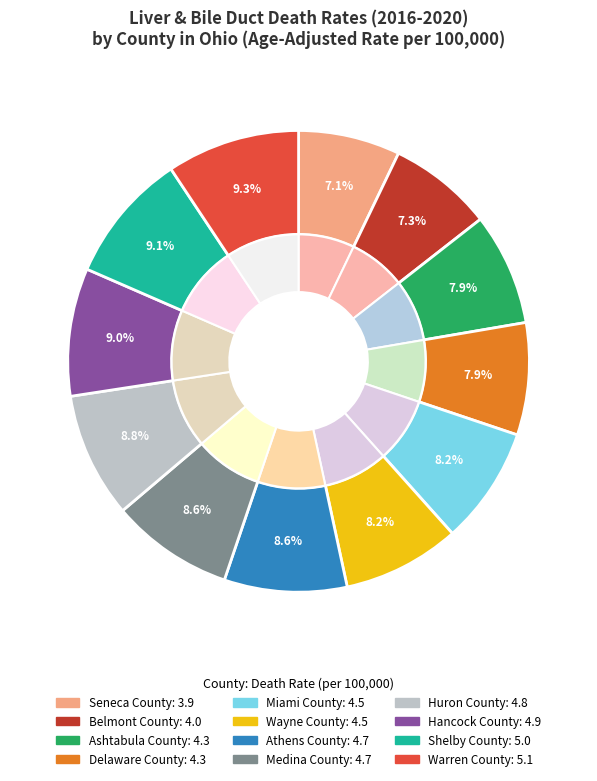

To the nearest percent, what portion does Athens County represent?

9%